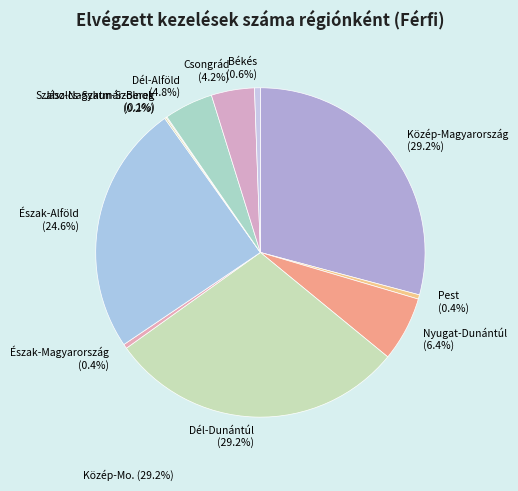

True or false: Pest accounts for 0% of the total.

True